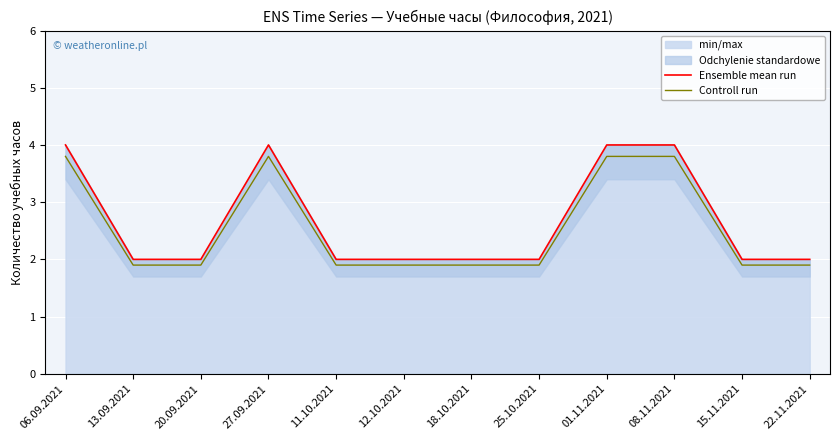

How many lines are shown in the chart?

2